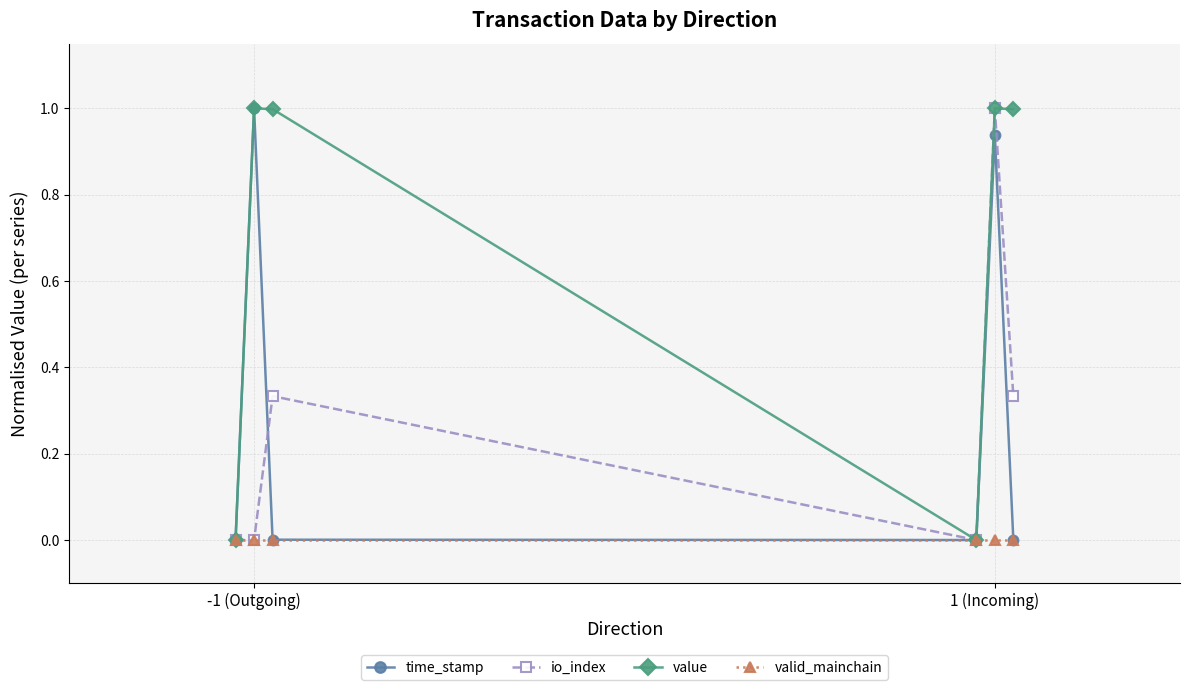

What is the value of the value point at the 5th from the left?

1.0